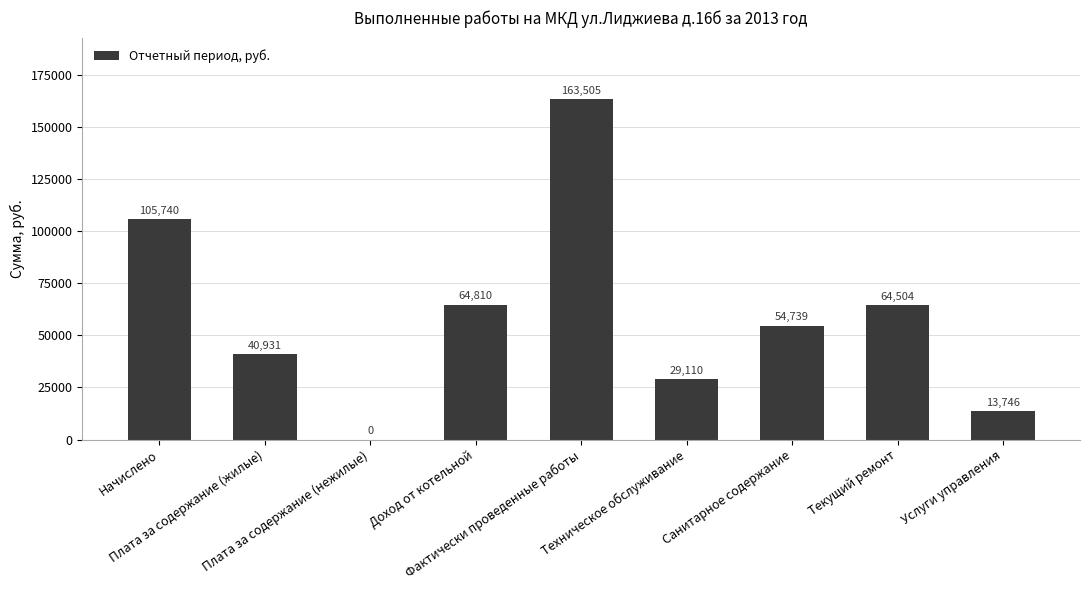

What is the greatest value displayed?

163504.9